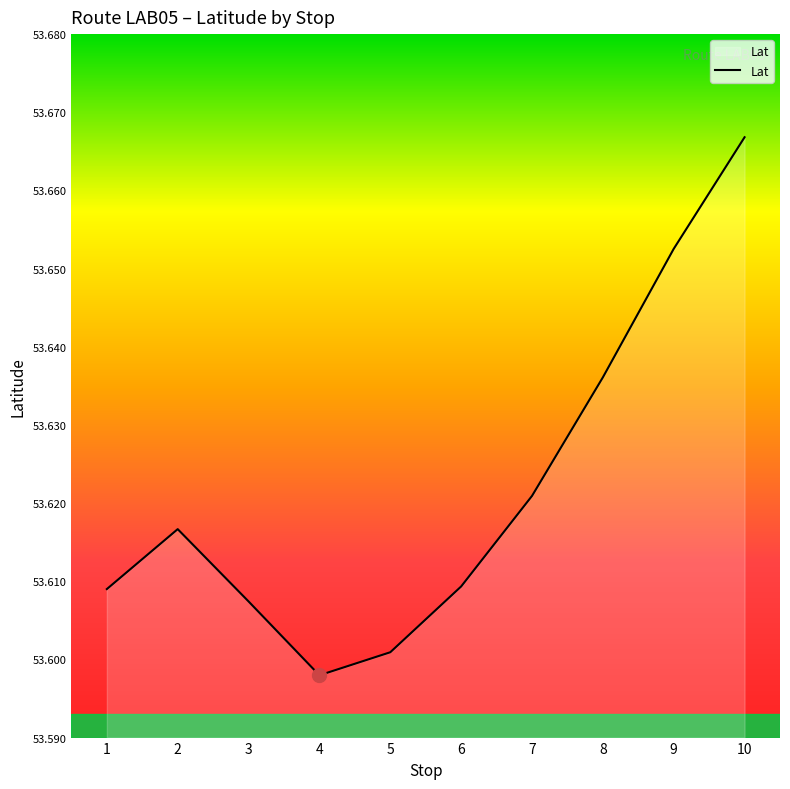

Approximately how many times larger is the value at 5 compared to 7?

1.0